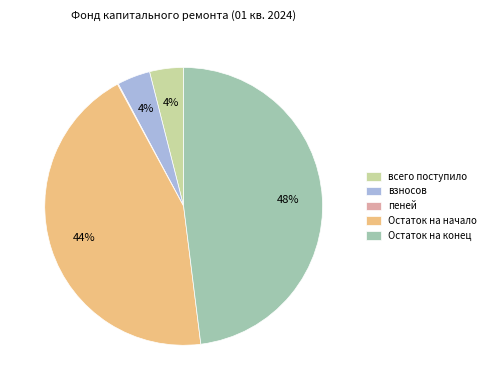

Between взносов and Остаток на начало, which is larger?

Остаток на начало